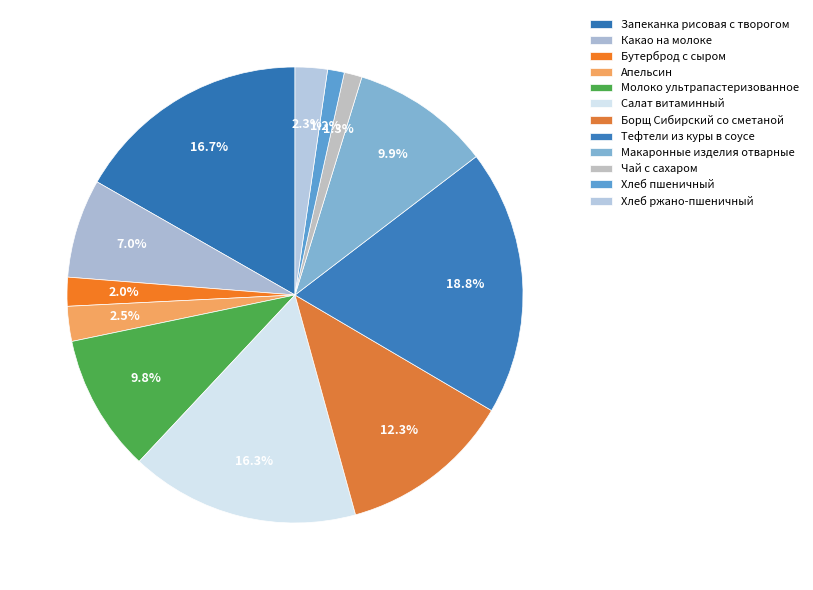

To the nearest percent, what portion does Молоко ультрапастеризованное represent?

10%